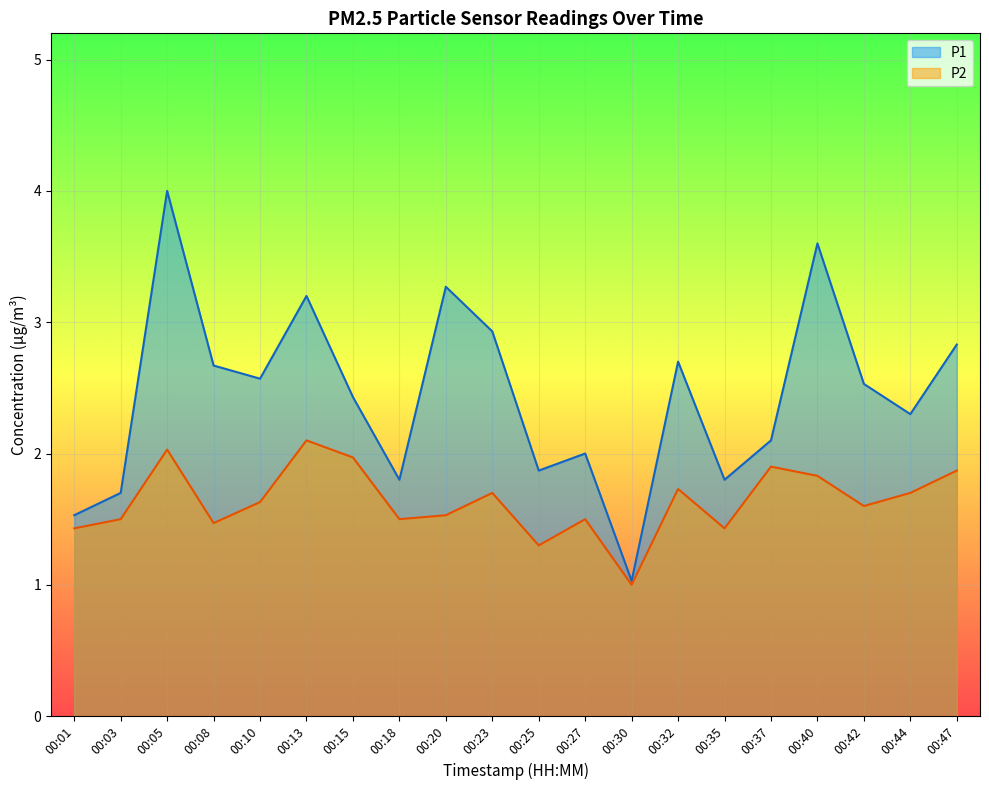

At how many categories does at least one series exceed 2?

13